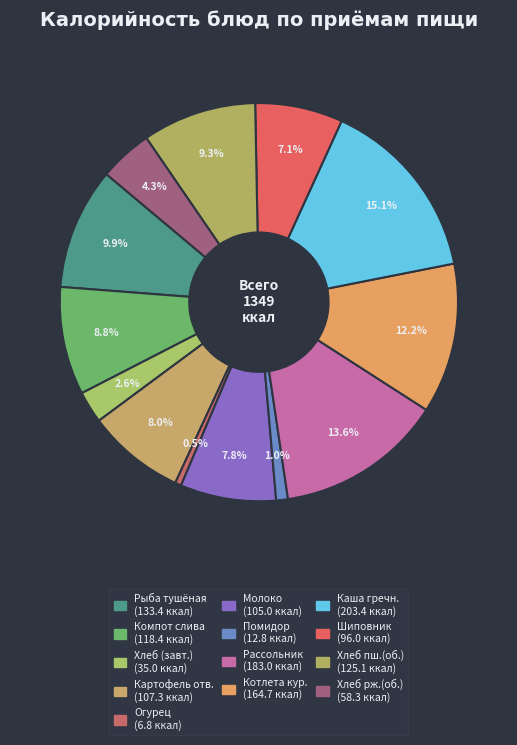

To the nearest percent, what is the difference between the largest and smallest slice percentages?

15%